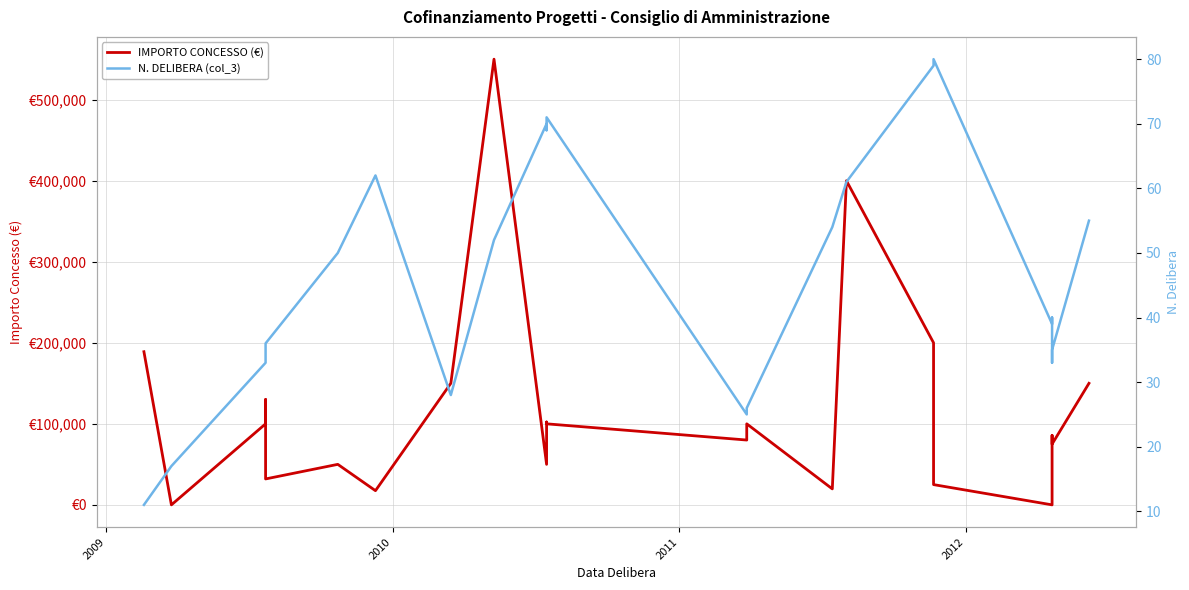

Is the value of N. DELIBERA (col_3) at 19 greater than the value of IMPORTO CONCESSO (€) at 2010?

No